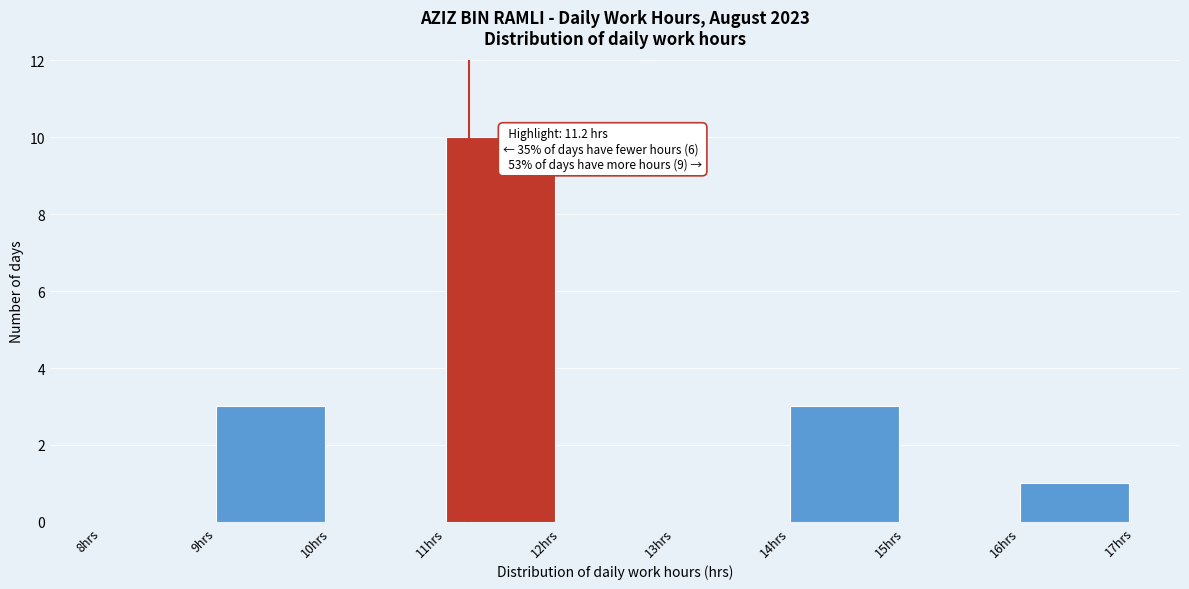

Which range on the x-axis has the tallest bar?

11 to 12